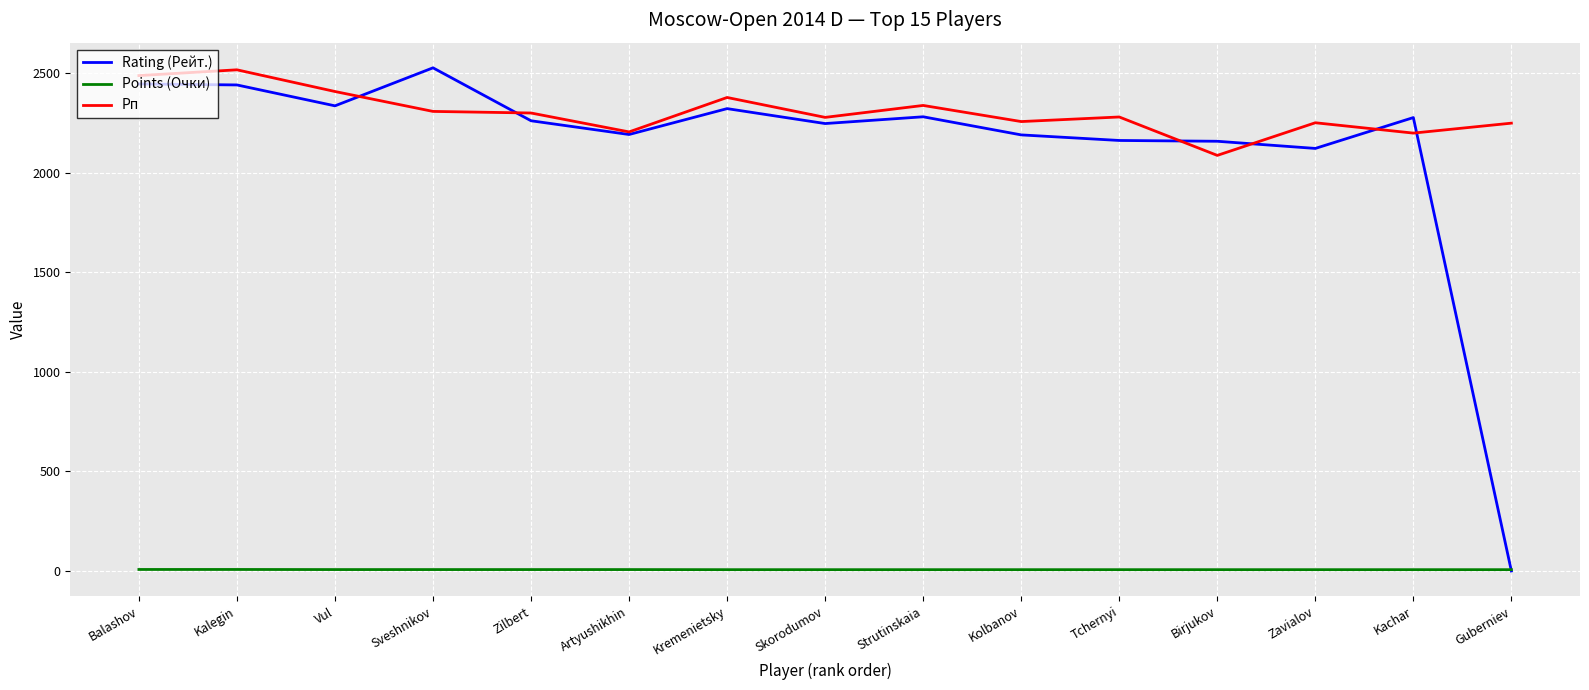

At which label is Rating (Рейт.) closest to 1264?

Zavialov